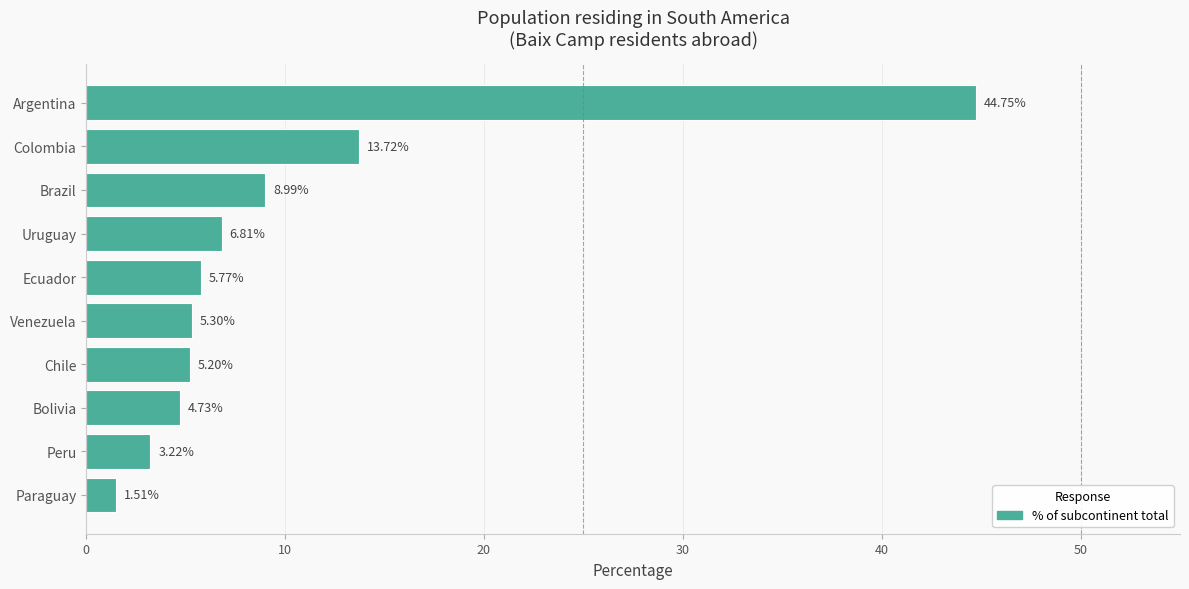

At which label is the value closest to 23?

Colombia